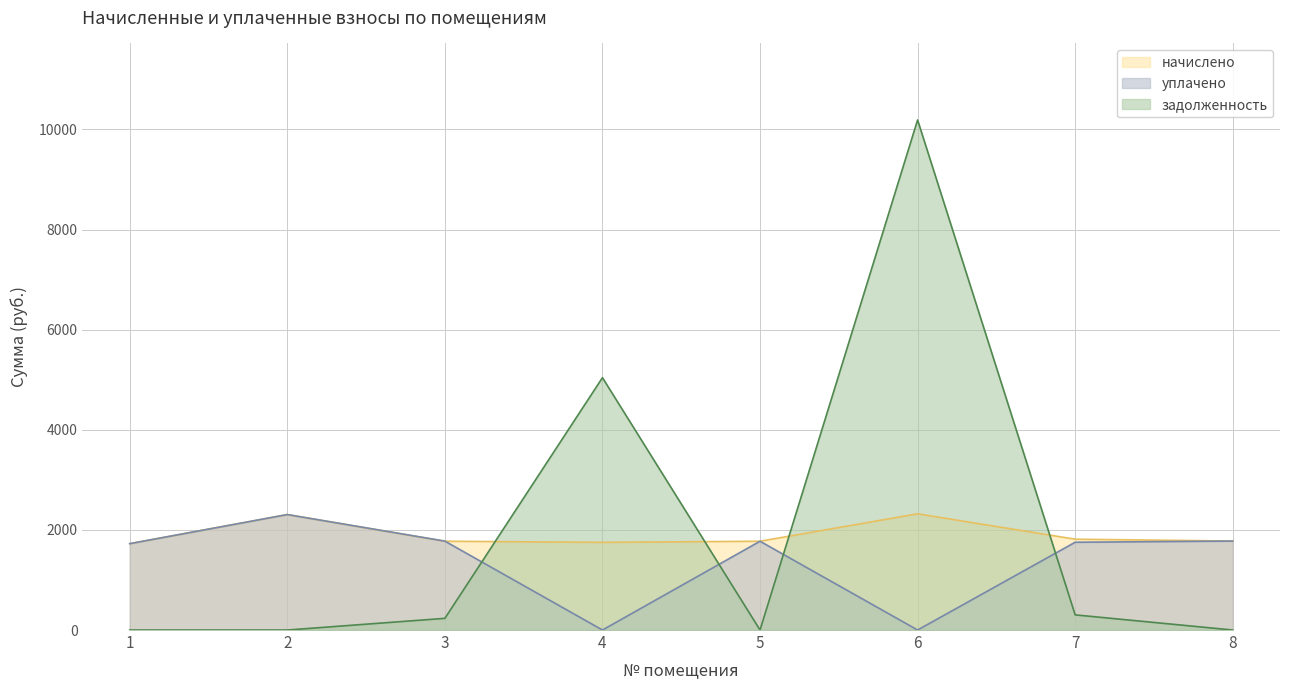

Where does the задолженность series first go above 233?

3